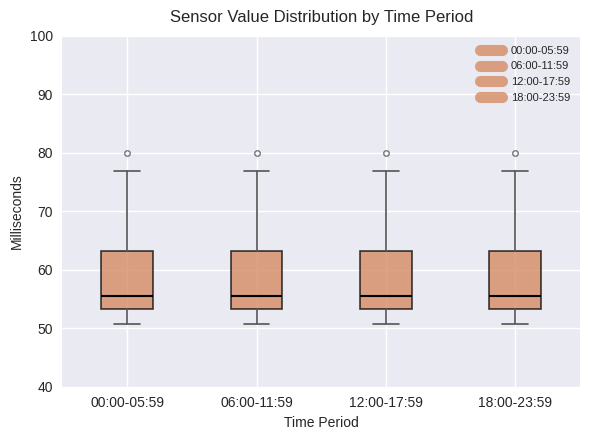

Where is the upper edge of the box for 06:00-11:59 on the y-axis? The values are not printed on the chart, so give them approximately, as read against the axis.

63